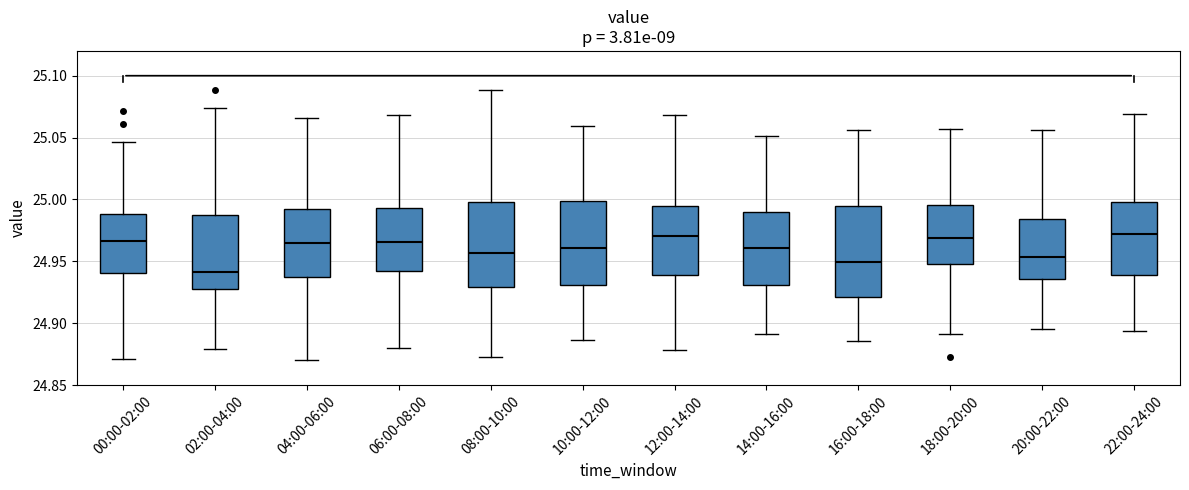

Reading left to right, transcribe this box plot: for each box, give where its median line is, the range the box spans, and where its two whiskers end, as read against the y-axis. The values are not printed on the chart, so give them approximately, as read against the axis.

00:00-02:00: median 24.965, box 24.940 to 24.990, whiskers 24.870 to 25.045
02:00-04:00: median 24.940, box 24.930 to 24.985, whiskers 24.880 to 25.075
04:00-06:00: median 24.965, box 24.940 to 24.990, whiskers 24.870 to 25.065
06:00-08:00: median 24.965, box 24.940 to 24.995, whiskers 24.880 to 25.070
08:00-10:00: median 24.955, box 24.930 to 25.000, whiskers 24.875 to 25.090
10:00-12:00: median 24.960, box 24.930 to 25.000, whiskers 24.885 to 25.060
12:00-14:00: median 24.970, box 24.940 to 24.995, whiskers 24.880 to 25.070
14:00-16:00: median 24.960, box 24.930 to 24.990, whiskers 24.890 to 25.050
16:00-18:00: median 24.950, box 24.920 to 24.995, whiskers 24.885 to 25.055
18:00-20:00: median 24.970, box 24.950 to 24.995, whiskers 24.890 to 25.055
20:00-22:00: median 24.955, box 24.935 to 24.985, whiskers 24.895 to 25.055
22:00-24:00: median 24.970, box 24.940 to 25.000, whiskers 24.895 to 25.070